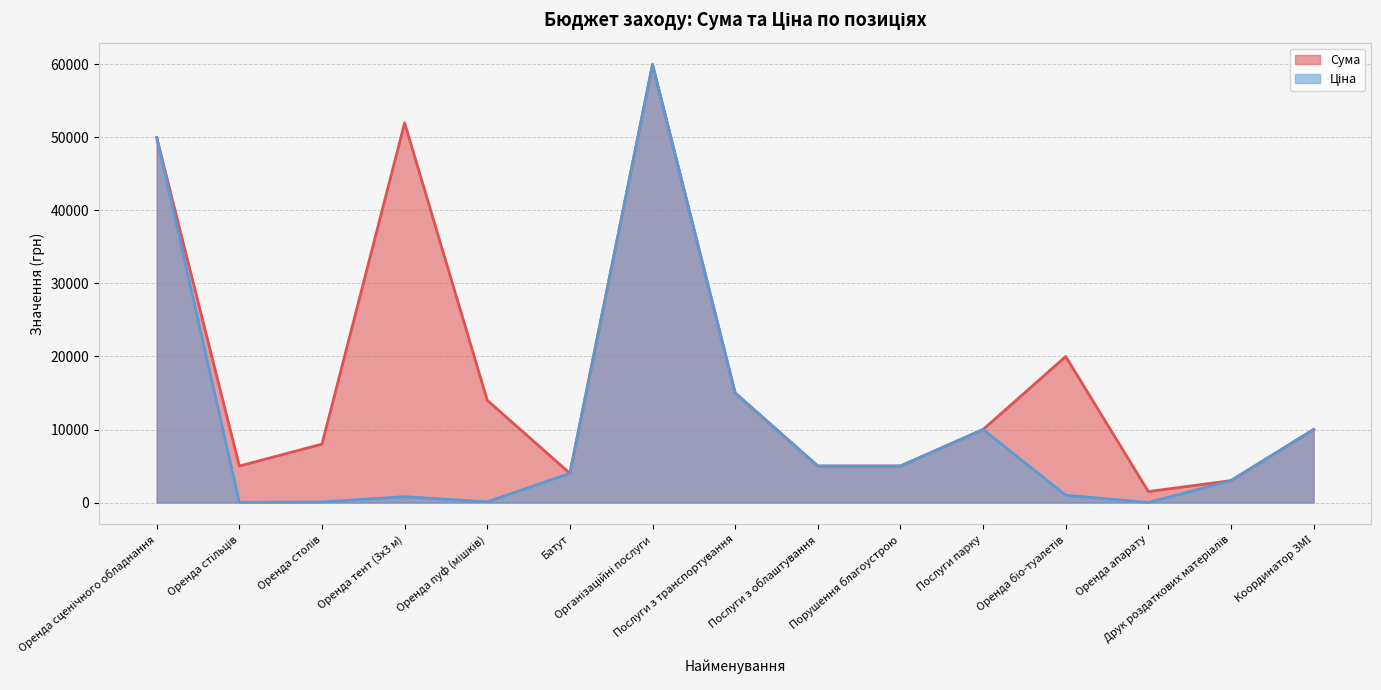

What is the value of the Ціна point at the 9th from the left?

5000.0